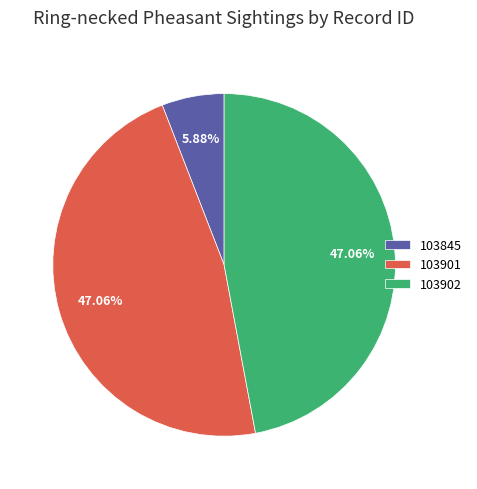

Does 103901 account for over 50% of the chart?

No